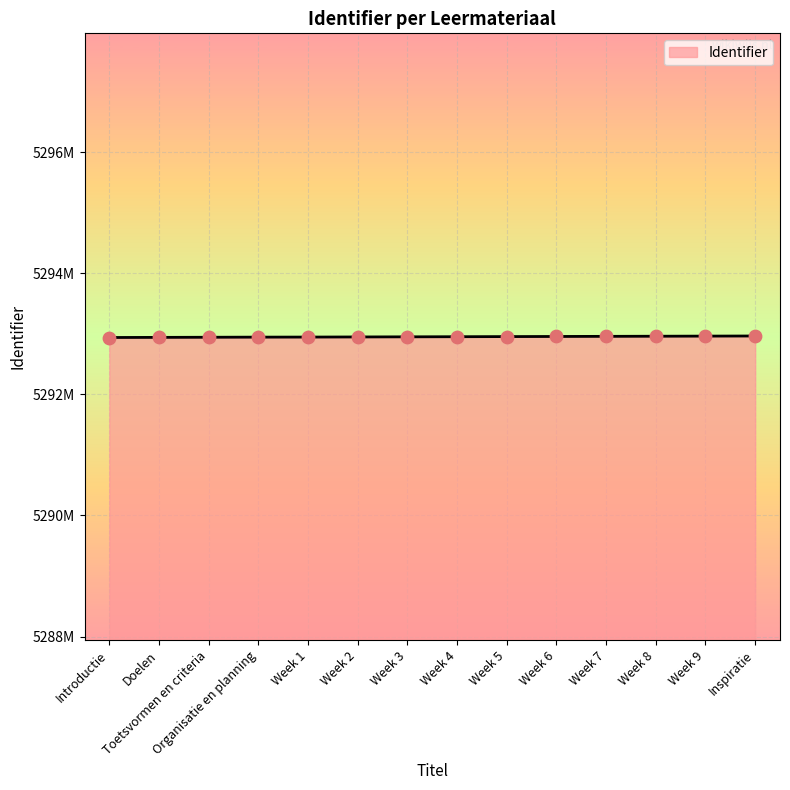

What is the change in value from Week 8 to Week 9?

+2